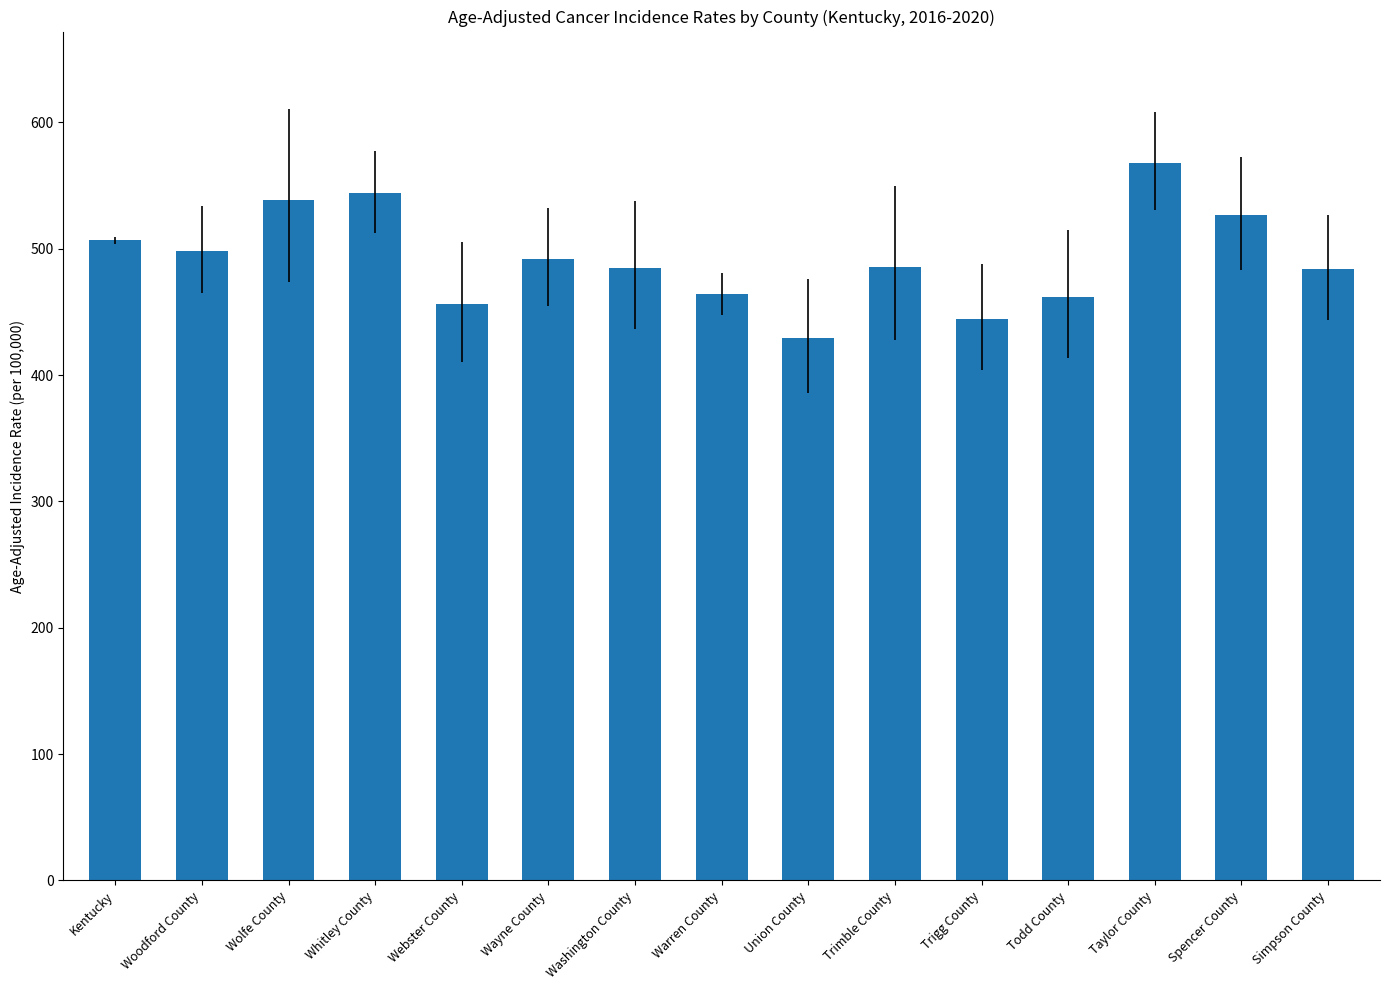

What is the difference between the values at Woodford County and Simpson County?

14.5